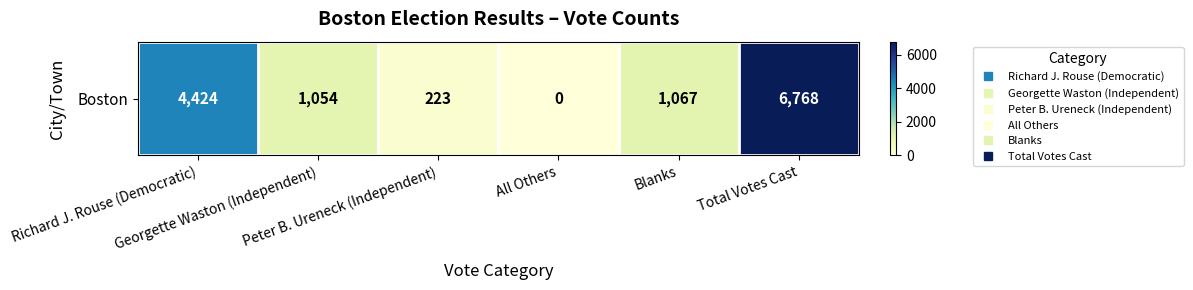

List the labels in order of value, largest first.

Total Votes Cast, Richard J. Rouse (Democratic), Blanks, Georgette Waston (Independent), Peter B. Ureneck (Independent), All Others